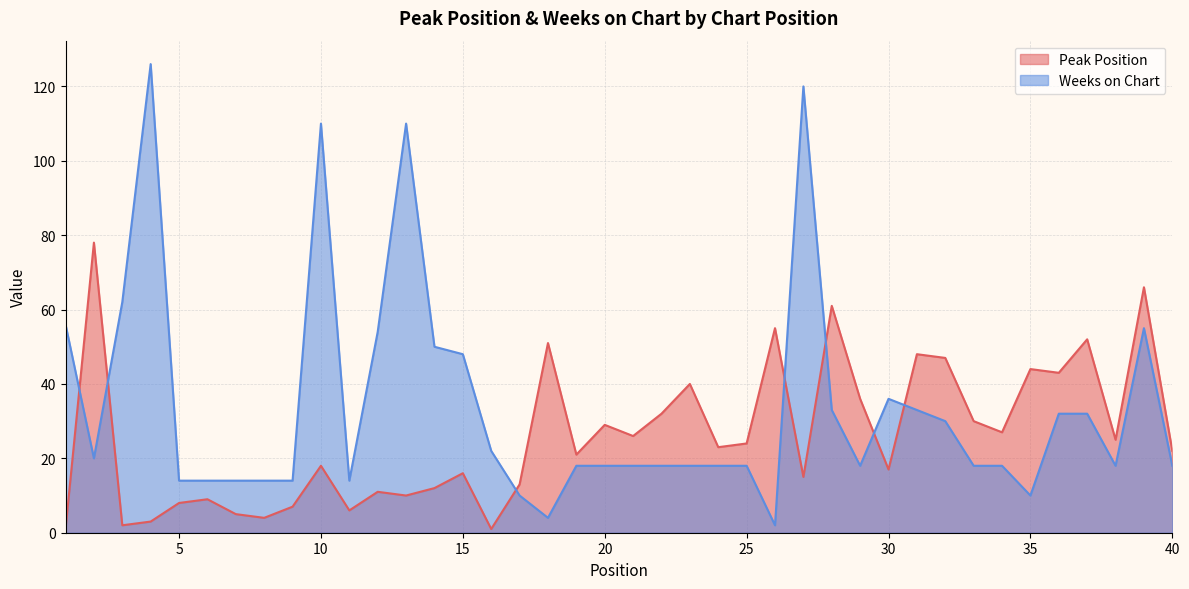

What is the total value across all series at 16?

23